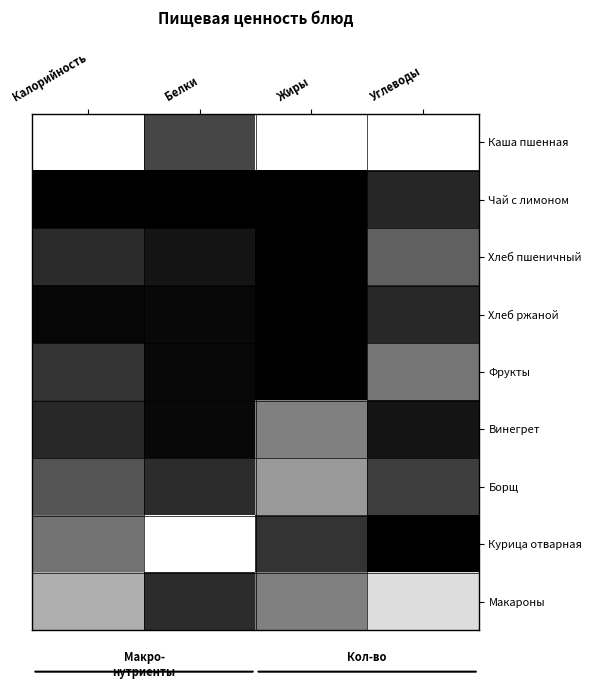

Which series has the largest total across all categories?

Каша пшенная